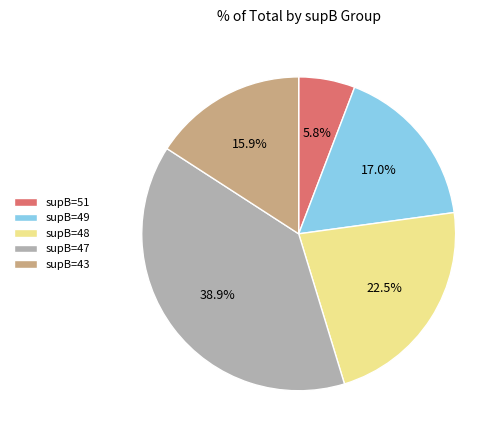

Rank the categories by value from highest to lowest.

supB=47, supB=48, supB=49, supB=43, supB=51